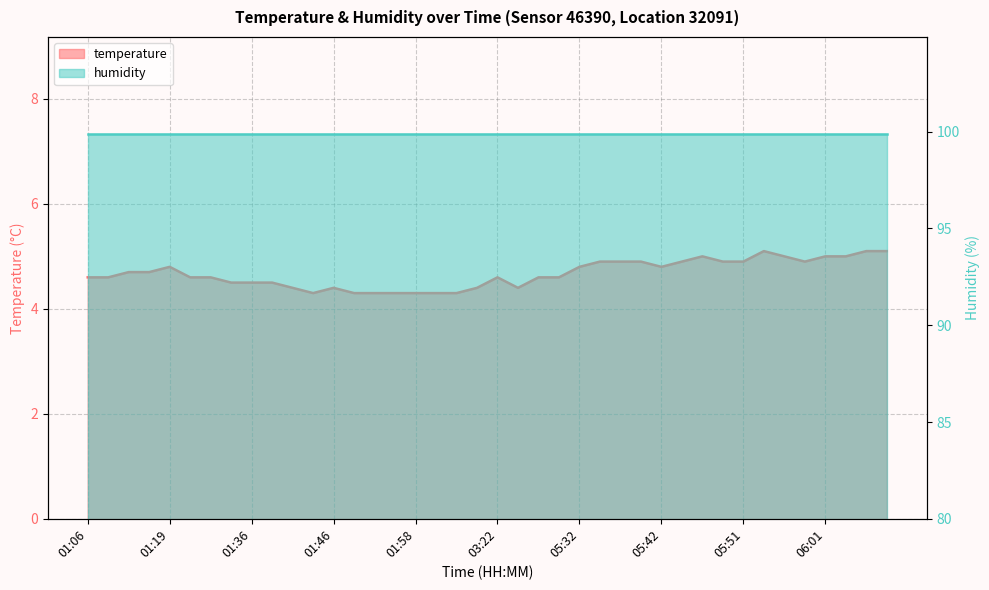

List the labels in order of value, largest first.

05:54, 06:06, 06:08, 05:46, 05:56, 06:01, 06:04, 05:34, 05:37, 05:39, 05:44, 05:49, 05:51, 05:59, 01:19, 05:32, 05:42, 01:11, 01:14, 01:06, 01:09, 01:21, 01:24, 03:22, 04:30, 04:32, 01:34, 01:36, 01:39, 01:41, 01:46, 03:17, 03:24, 01:44, 01:48, 01:51, 01:56, 01:58, 02:01, 02:08